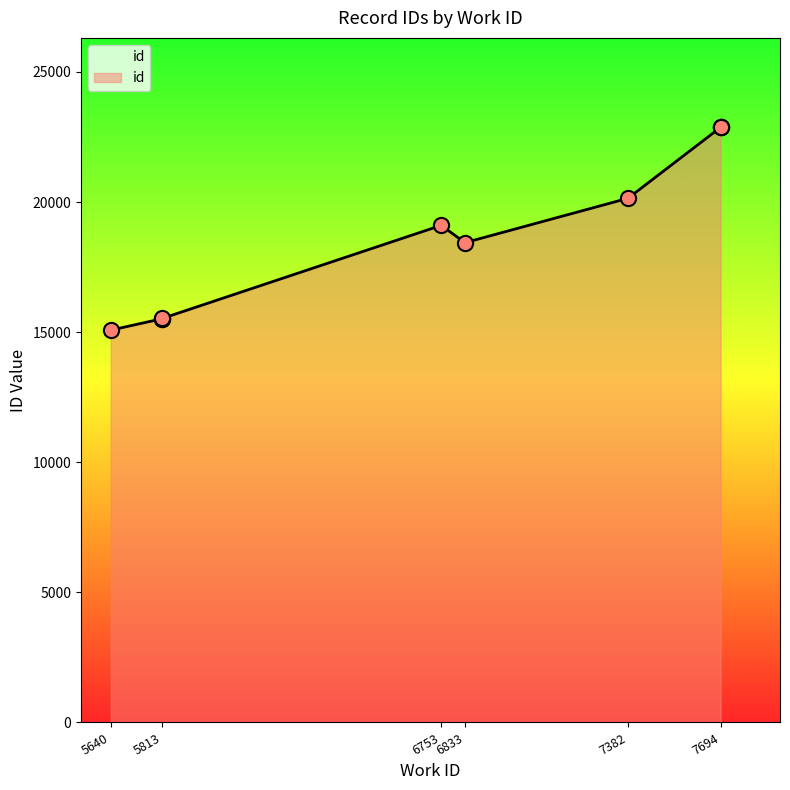

Which has a higher value, 7694 or 6753?

7694